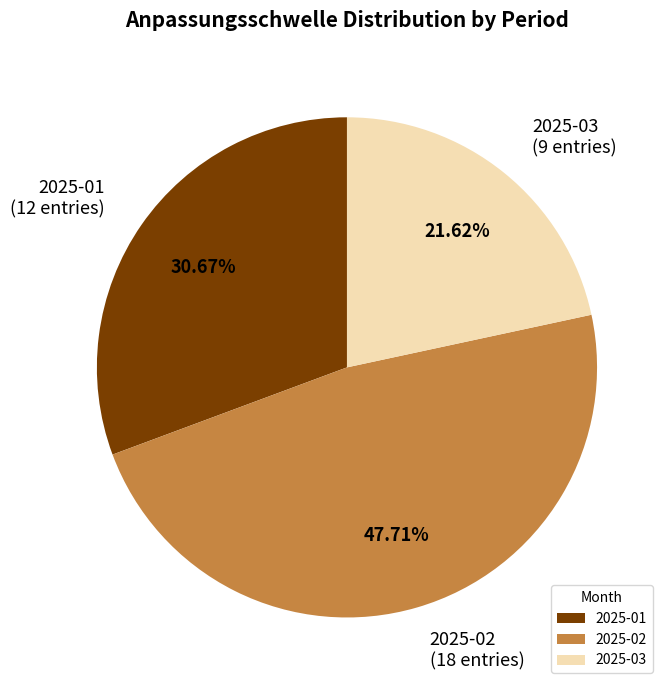

Count the number of slices in the pie.

3